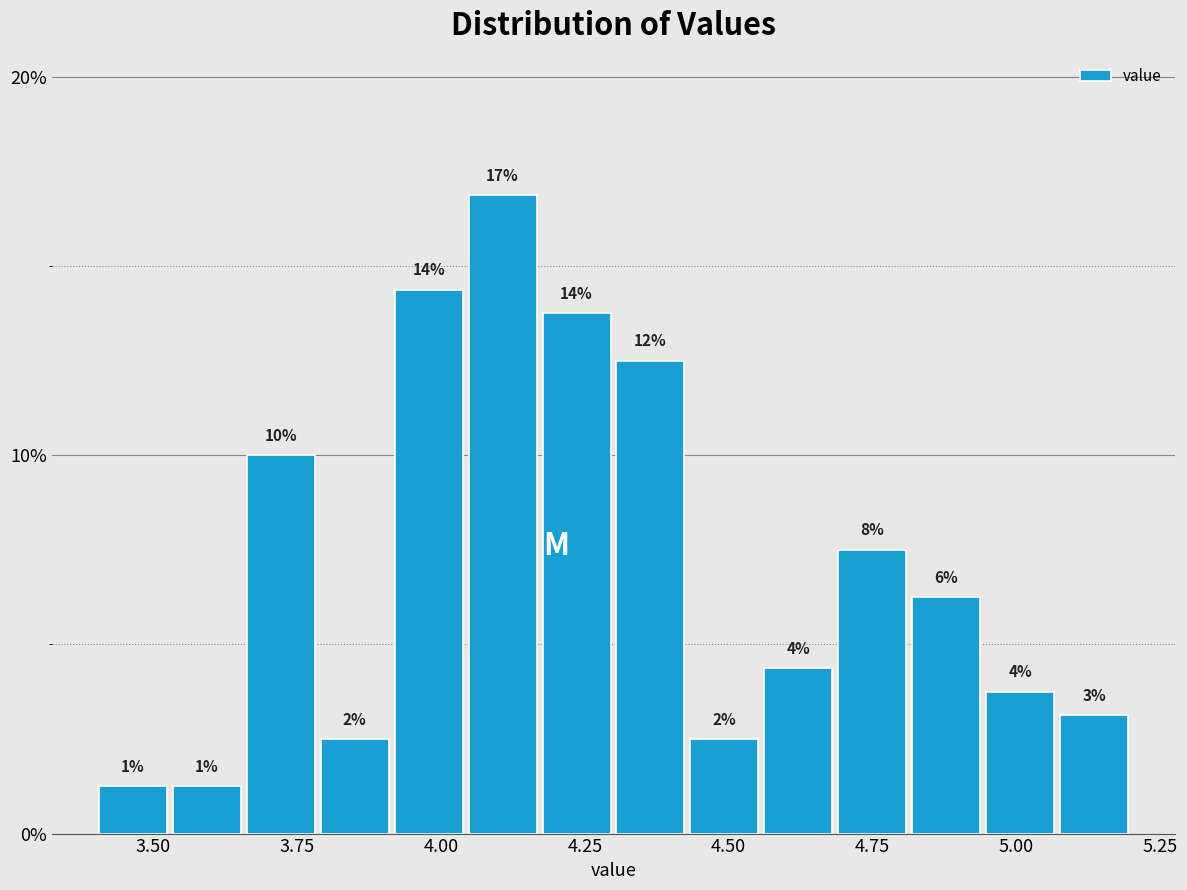

Around what value on the x-axis is the tallest bar? Give the approximate position of its centre, as read against the axis.

4.10